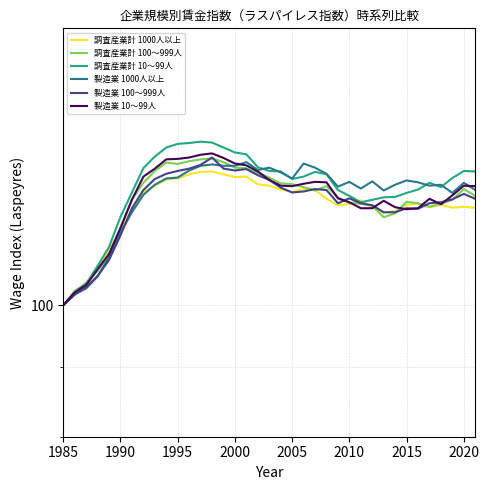

Which series ends up on top after the final intersection of 製造業 10～99人 and 製造業 1000人以上?

製造業 10～99人